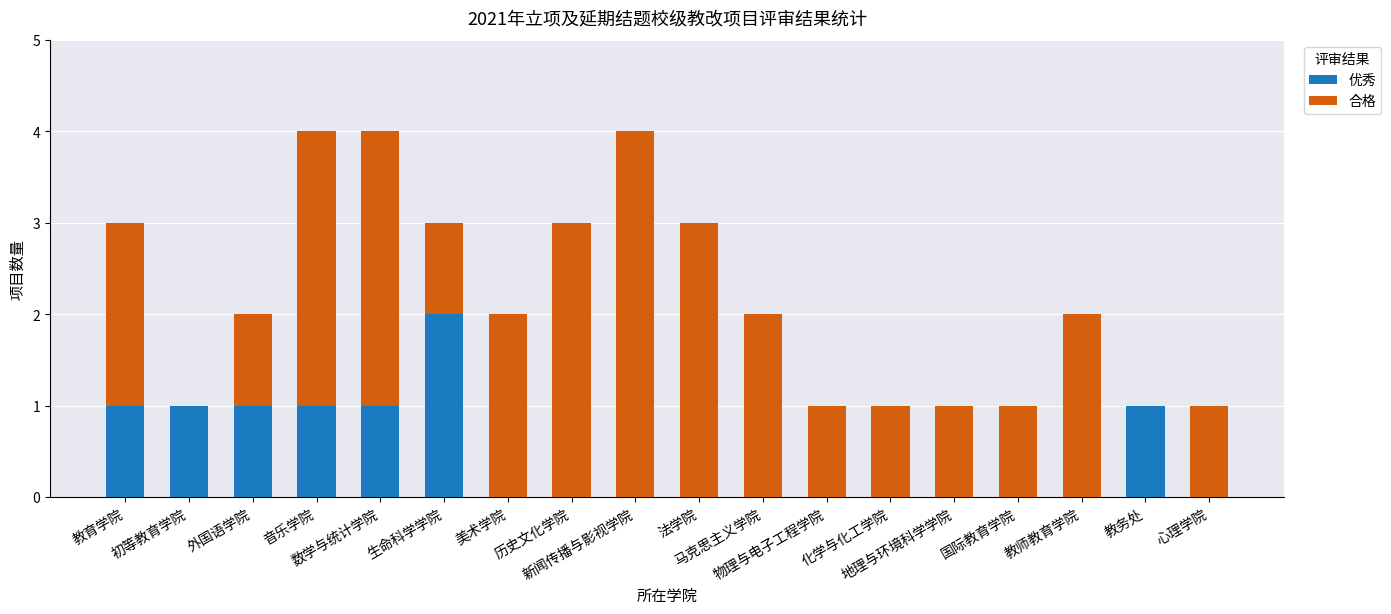

What is the sum of all 优秀 values?

8